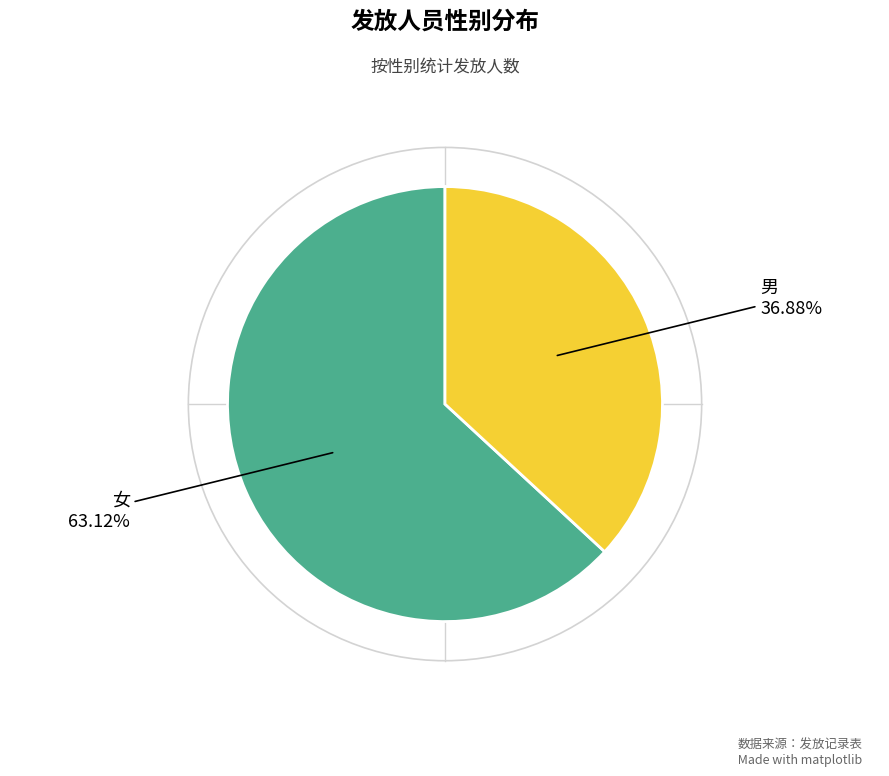

Between 女 and 男, which is larger?

女